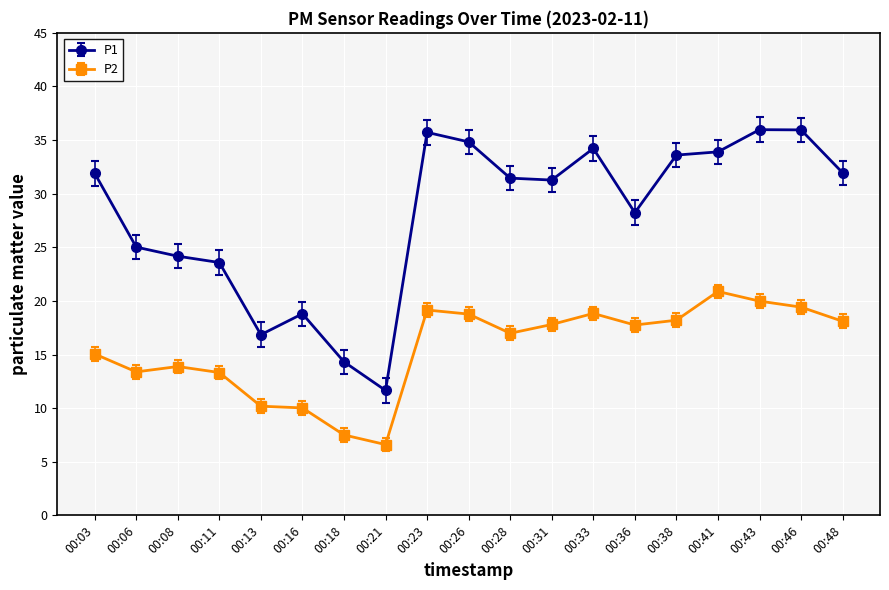

How many values in the P1 series exceed 31?

11